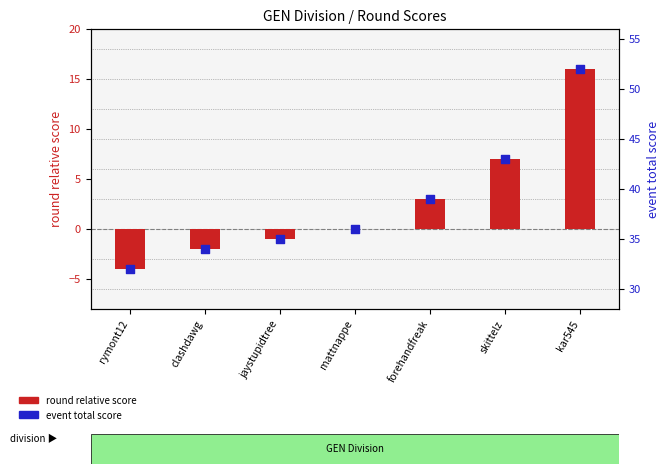

At which category is the sum across all series the highest?

kar545